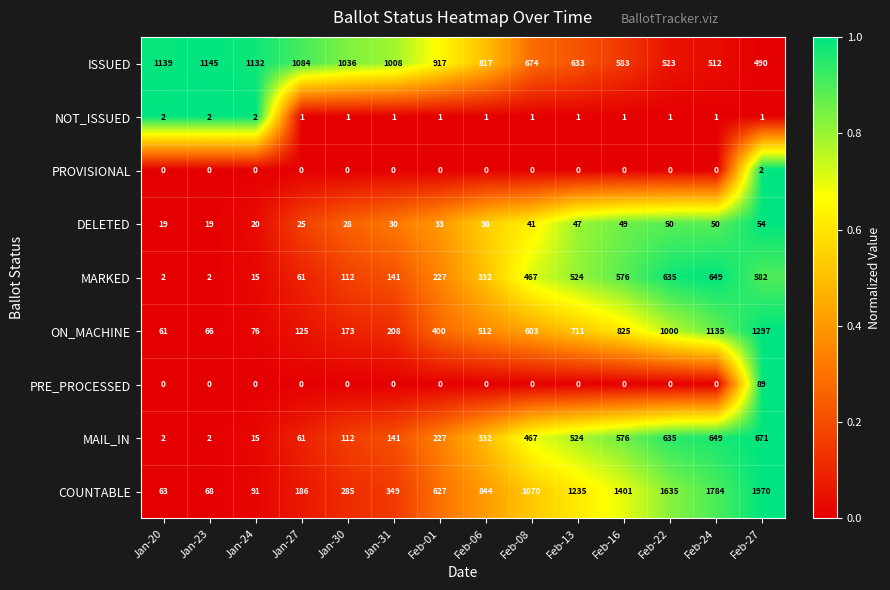

Which series has the largest range (max minus min)?

COUNTABLE